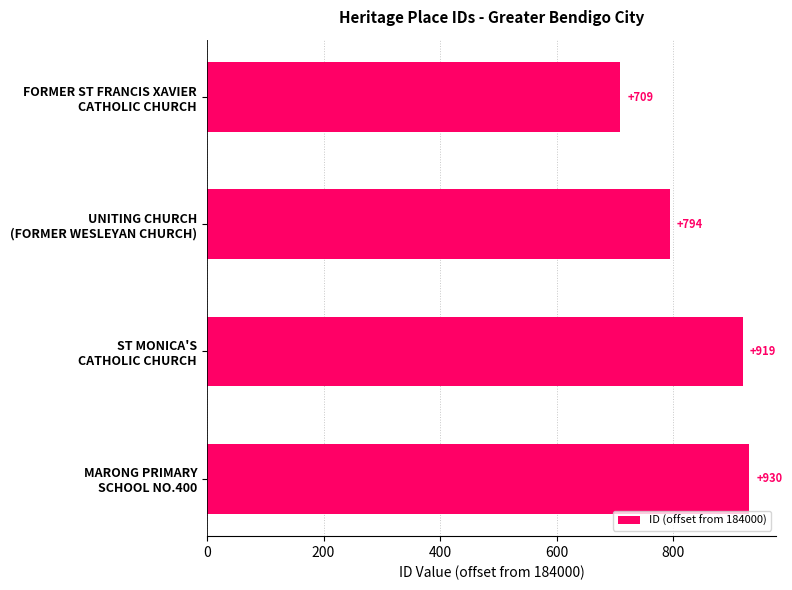

What is the value of the 1st bar from the top?

709